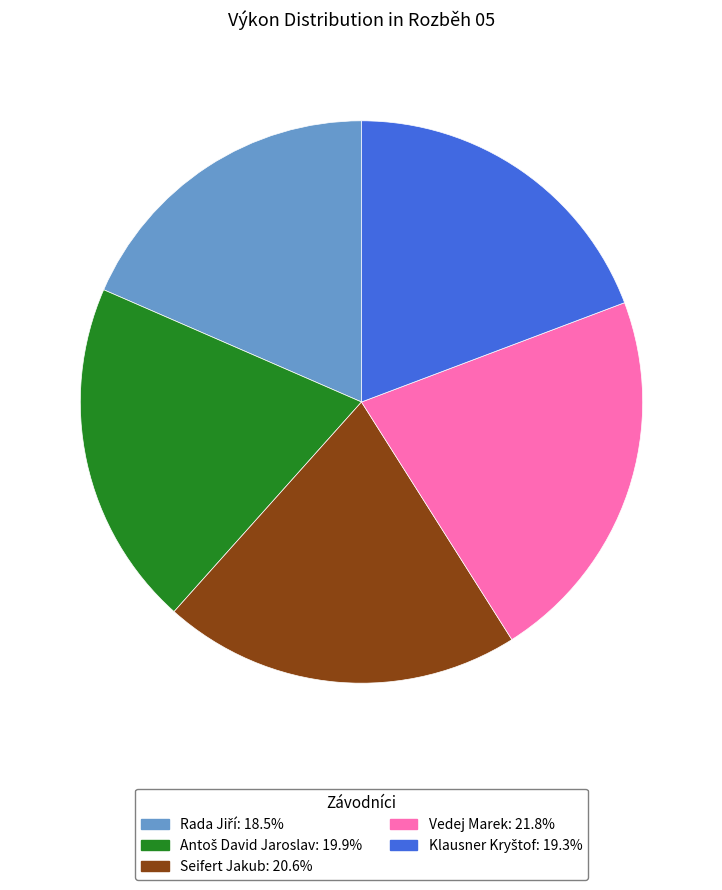

Does any single category account for the majority?

No